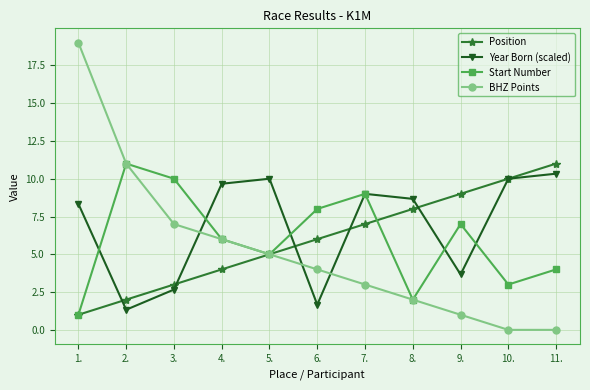

True or false: Start Number has a value of 6.0 at 4..

True